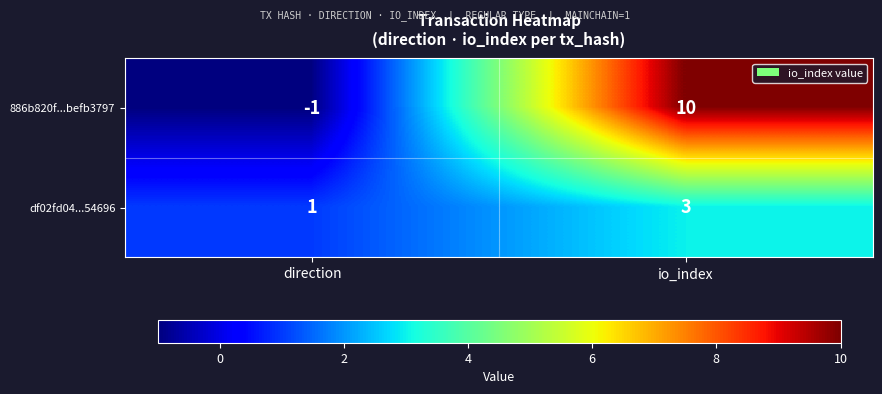

Which series changed the most between direction and io_index?

886b820f...befb3797